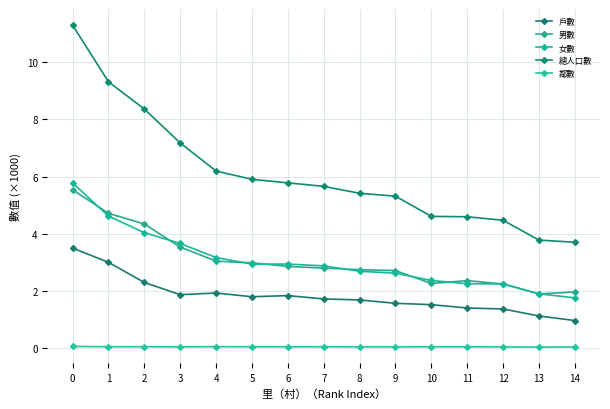

Where is 總人口數 nearest to the value 7?

3